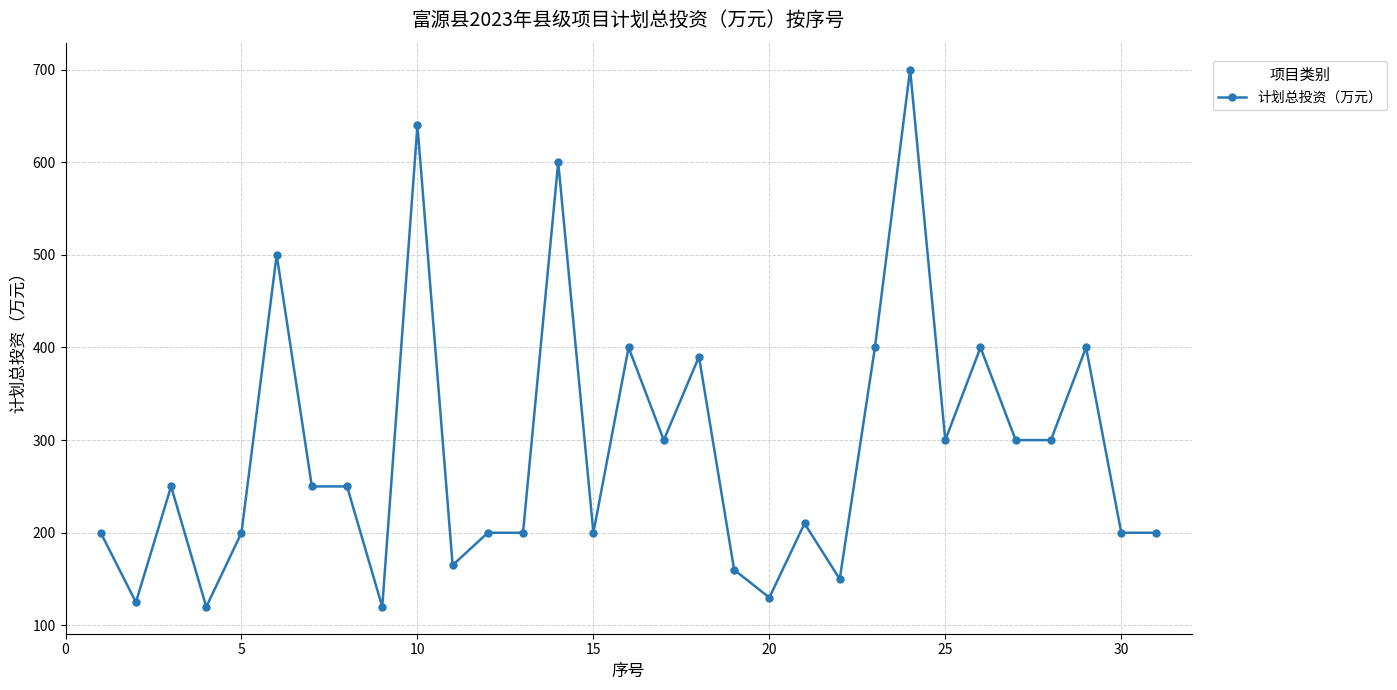

What is the difference between the second highest and minimum values?

520